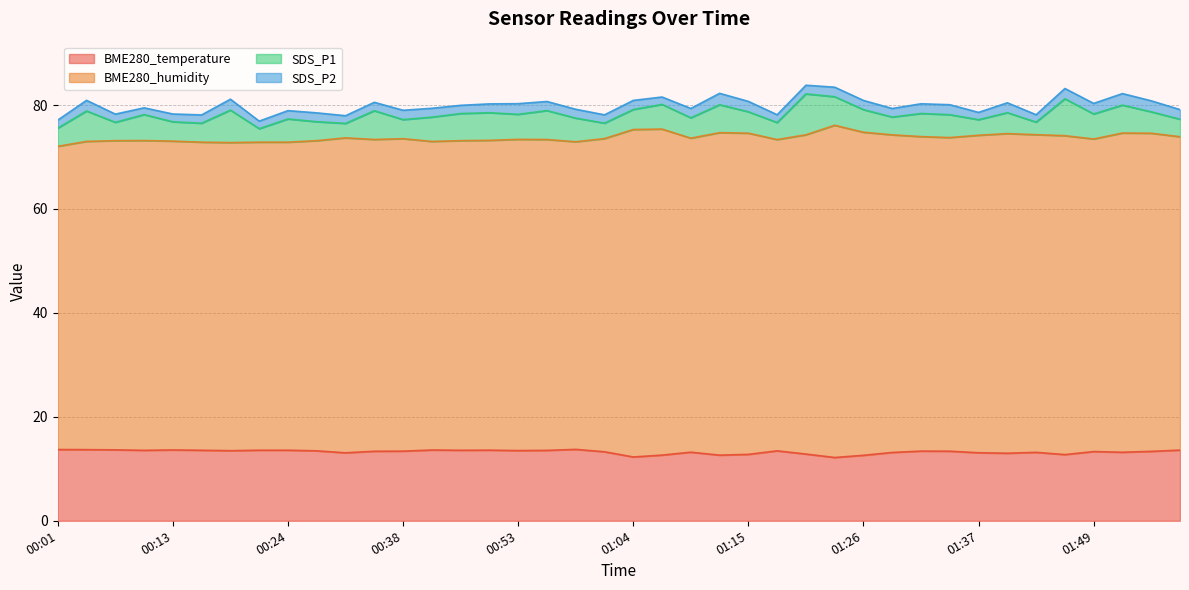

Is it true that BME280_temperature equals 13.6 at 00:44?

True